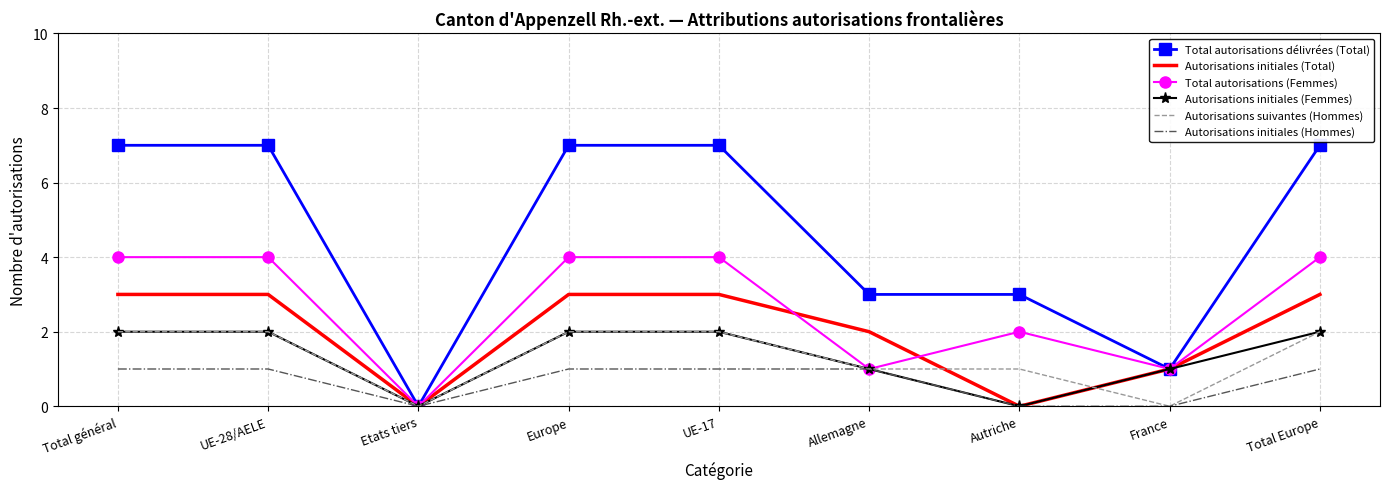

Where is the first local minimum for Autorisations initiales (Hommes)?

Etats tiers